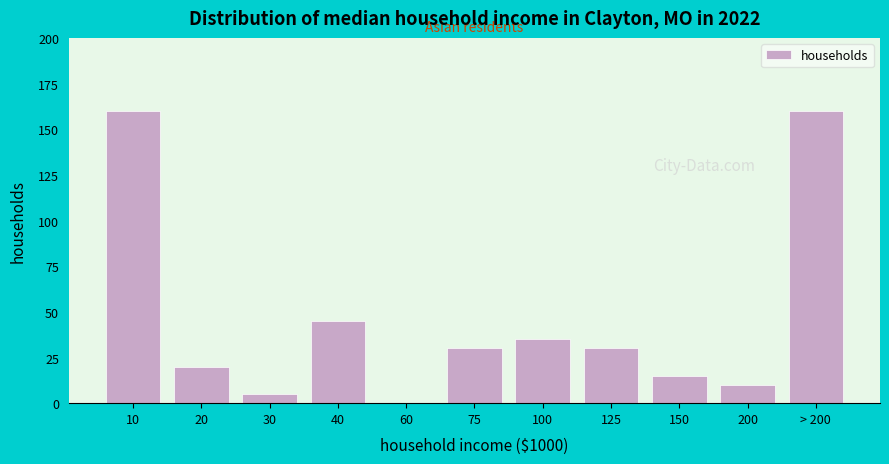

Reading left to right, transcribe all the data shown in this chart.

10=160	20=20	30=5	40=45	60=0	75=30	100=35	125=30	150=15	200=10	> 200=160